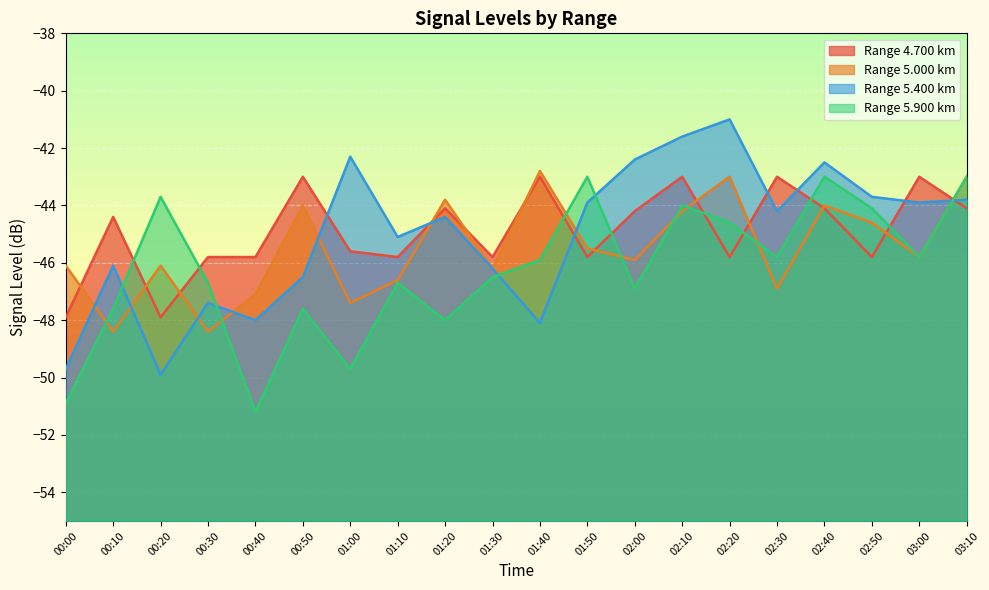

What is the lowest value of the 5.900 series?

-51.2